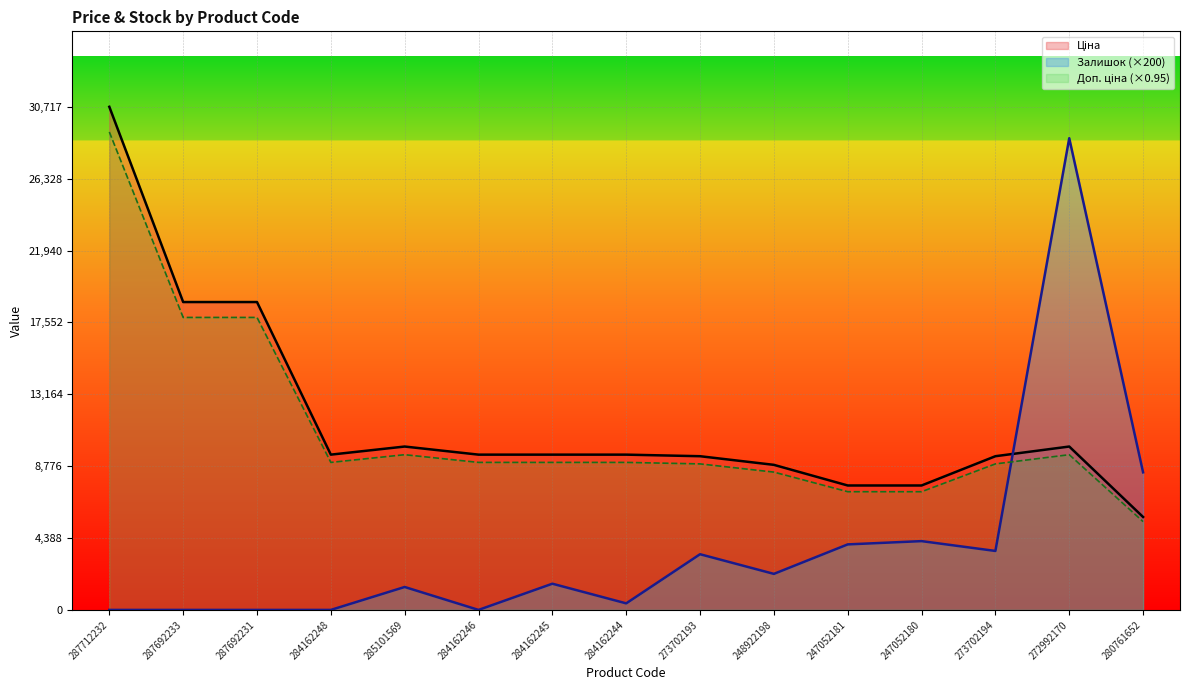

At which category is the sum across all series the highest?

287712232